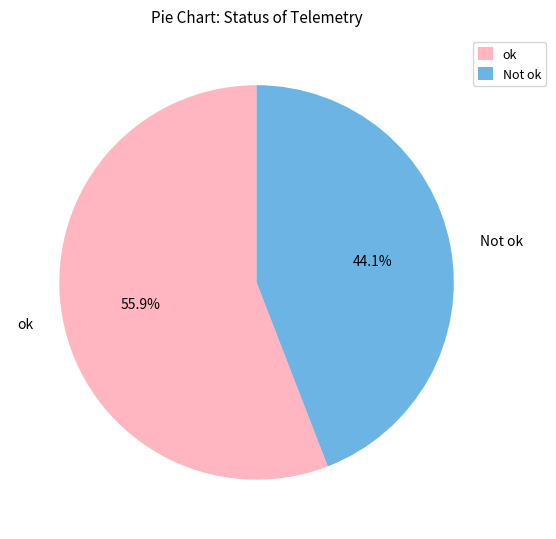

The Not ok slice represents 59% of the pie. True or false?

False